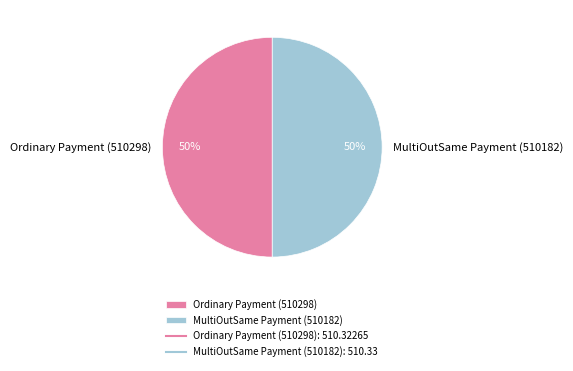

Approximately how many times larger is the value at MultiOutSame Payment (510182) compared to Ordinary Payment (510298)?

1.0